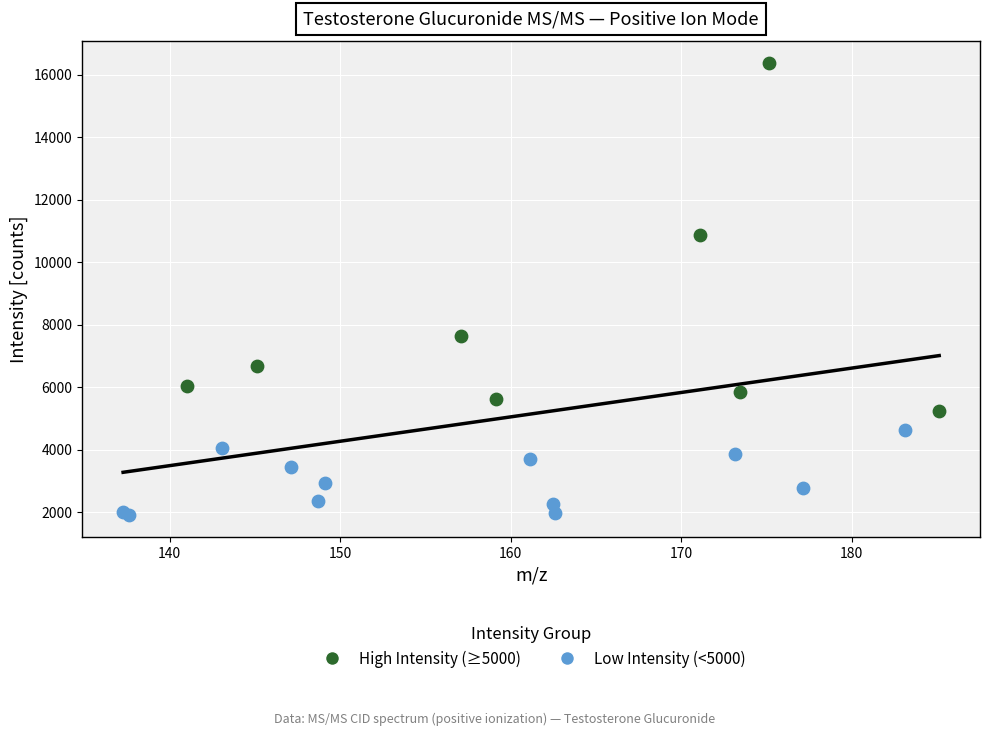

Which series contains the lowest Y value?

Low Intensity (<5000)